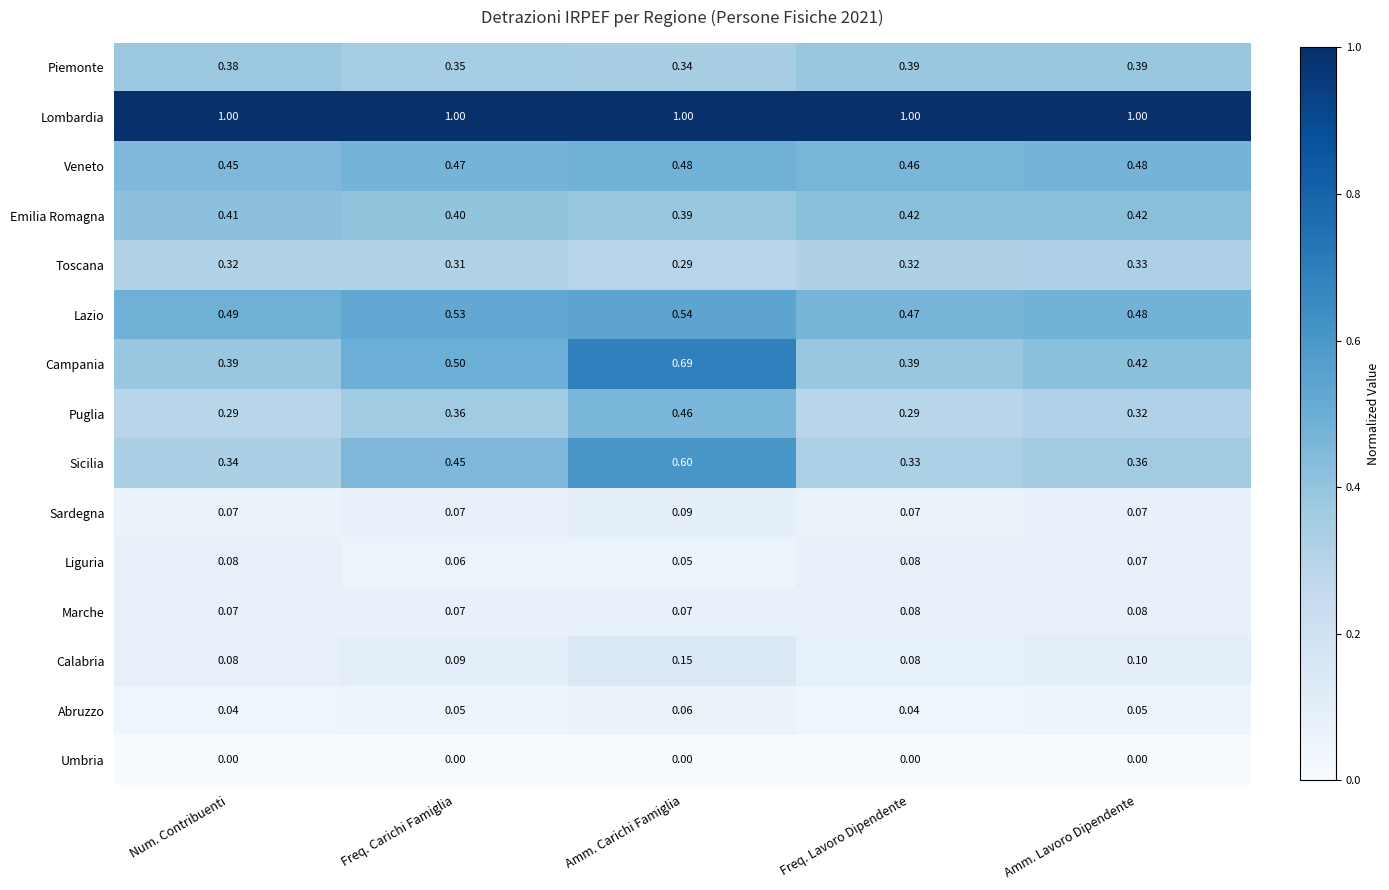

Which series changed the most between Num. Contribuenti and Freq. Lavoro Dipendente?

Lazio